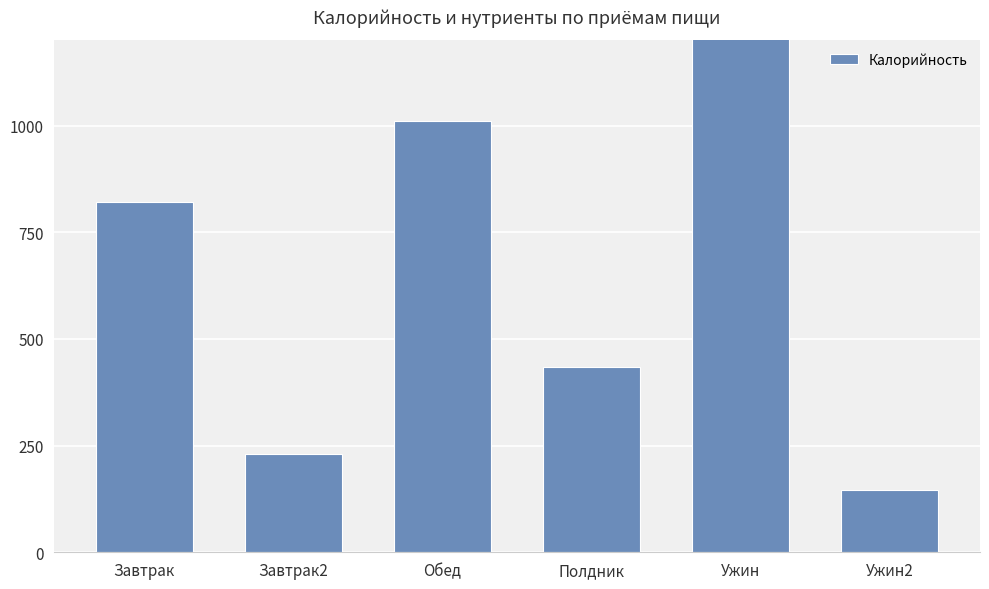

What value does the data have at Ужин2?

147